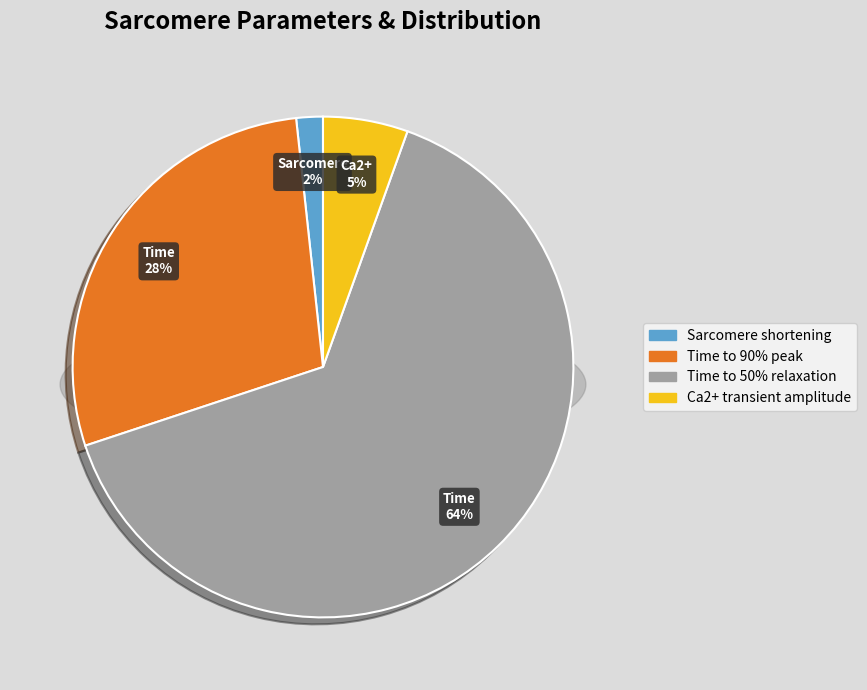

What is the majority slice?

Time to 50% relaxation